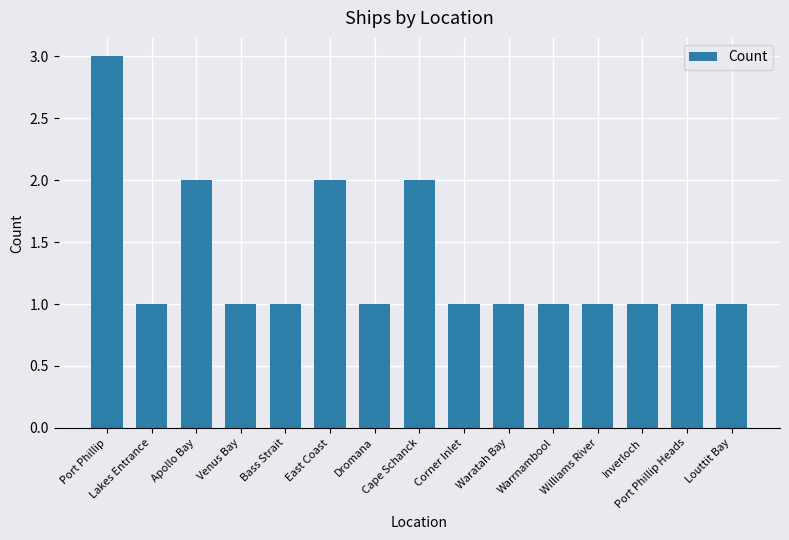

What is the maximum value shown in the chart?

3